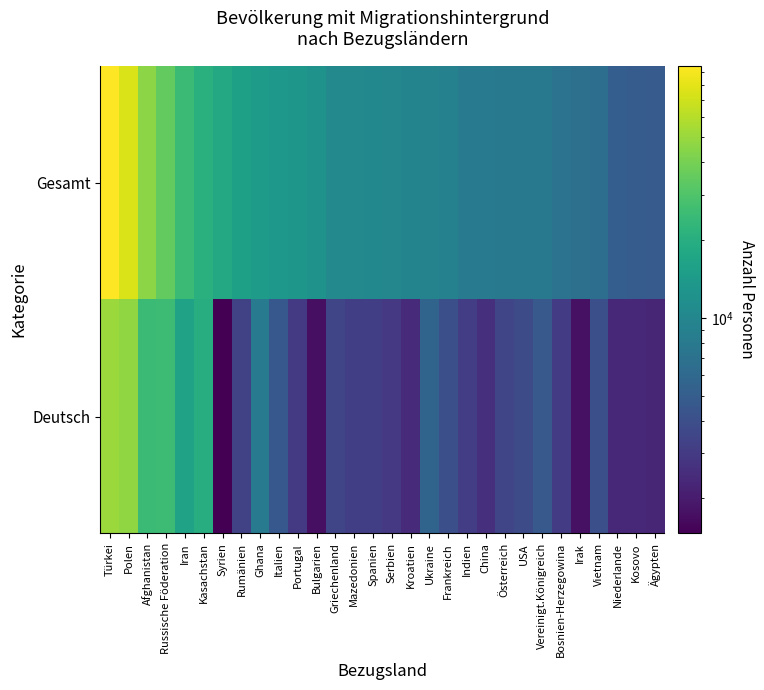

Which series has the largest total across all categories?

Gesamt